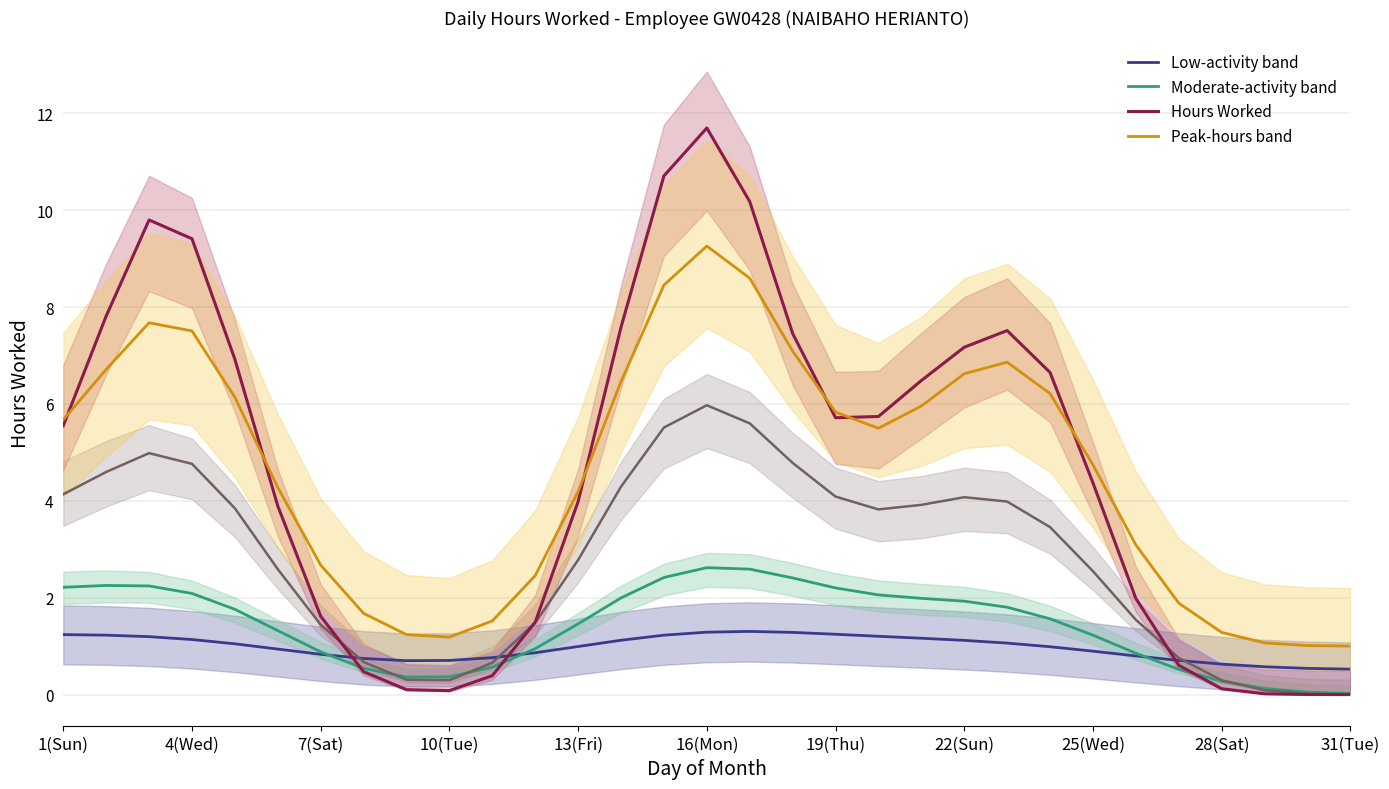

What is the sum of the Moderate-activity band values at 31(Tue) and 10(Tue)?

0.4